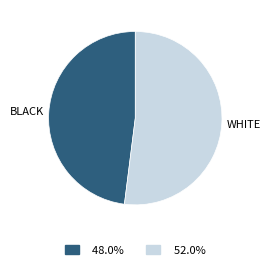

Is there a majority slice in this chart?

Yes